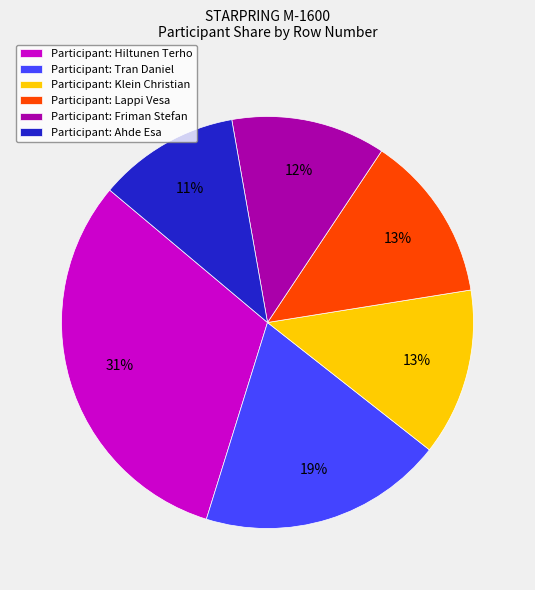

To the nearest percent, what is the difference between the Participant: Klein Christian and Participant: Friman Stefan slice percentages?

1%